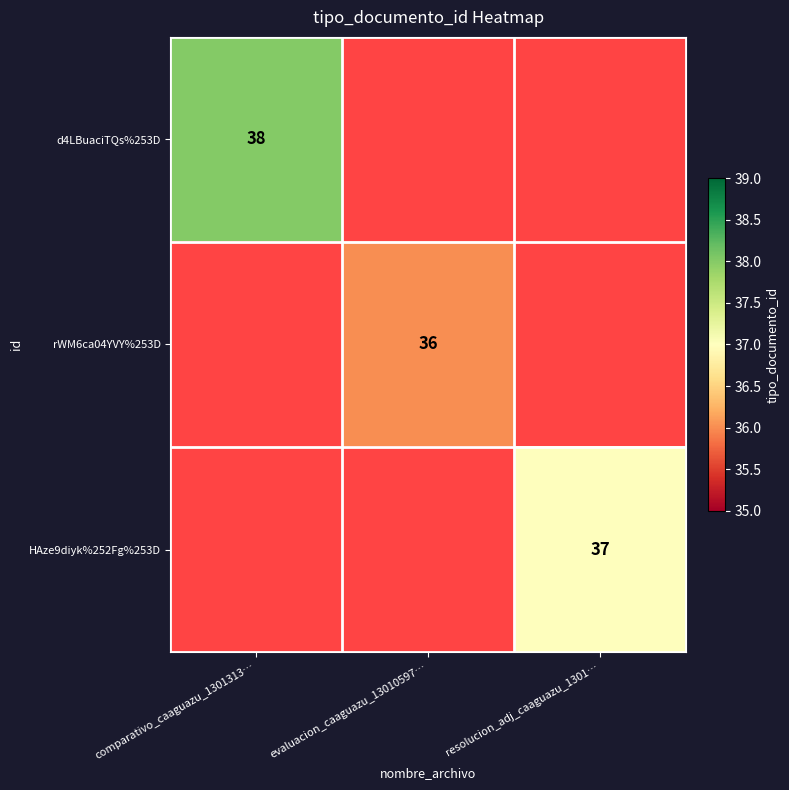

True or false: HAze9diyk%252Fg%253D has a value of 37 at resolucion_adj_caaguazu_1301….

True